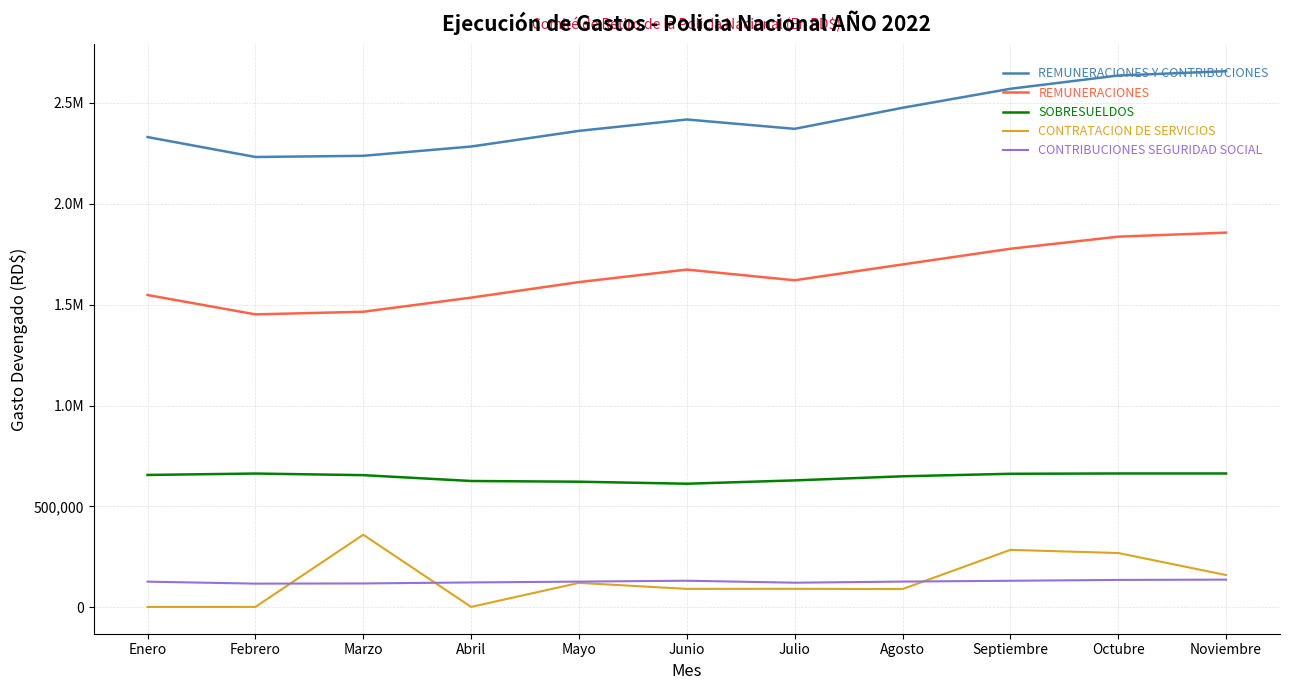

True or false: REMUNERACIONES Y CONTRIBUCIONES has a value of 1288973.3 at Agosto.

False